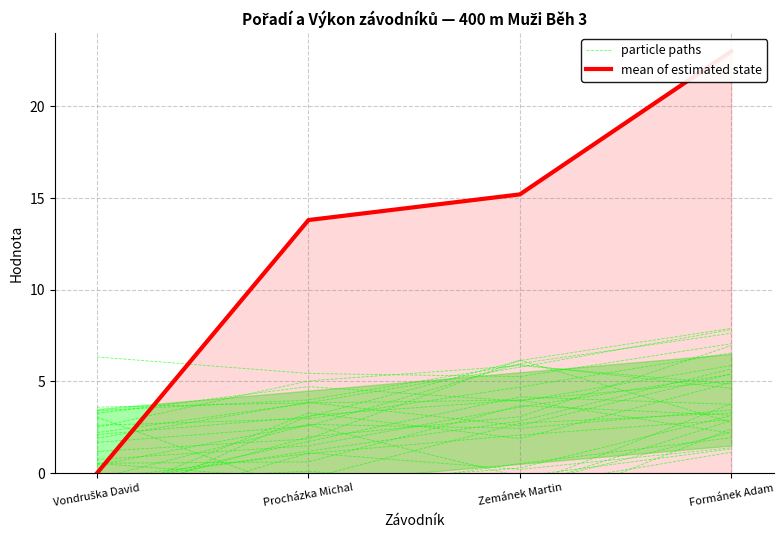

At how many categories does at least one series exceed 3?

4